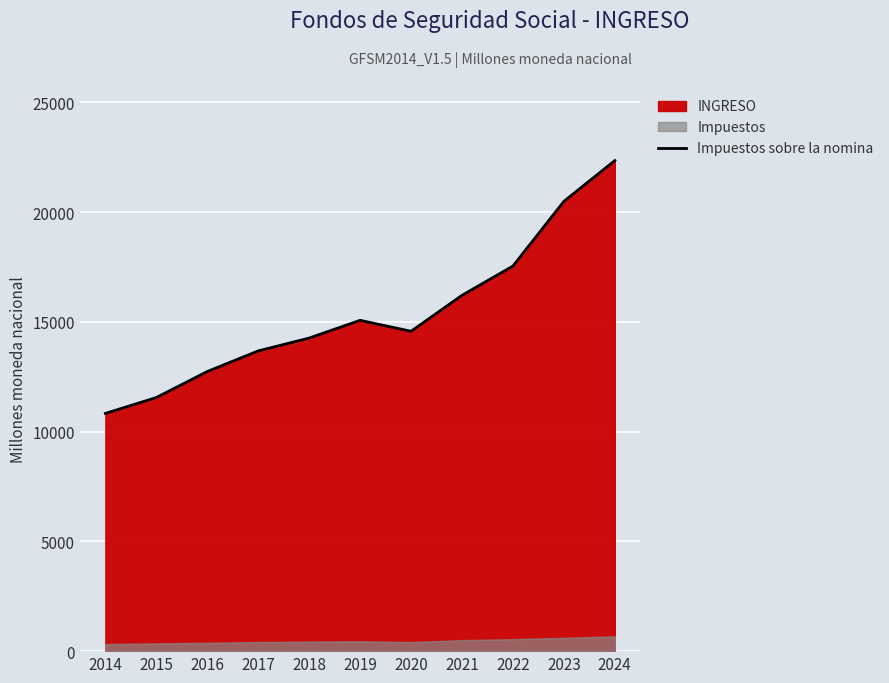

What is the value of the 2nd point from the left?

11551.4